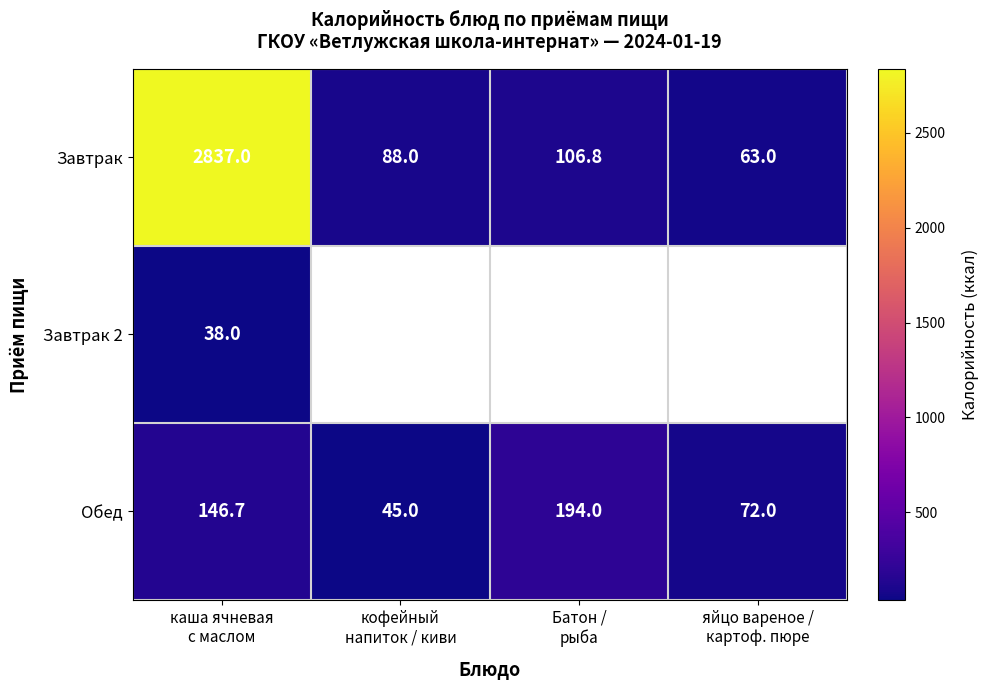

What is the total value across all series at каша ячневая
с маслом?

3021.7